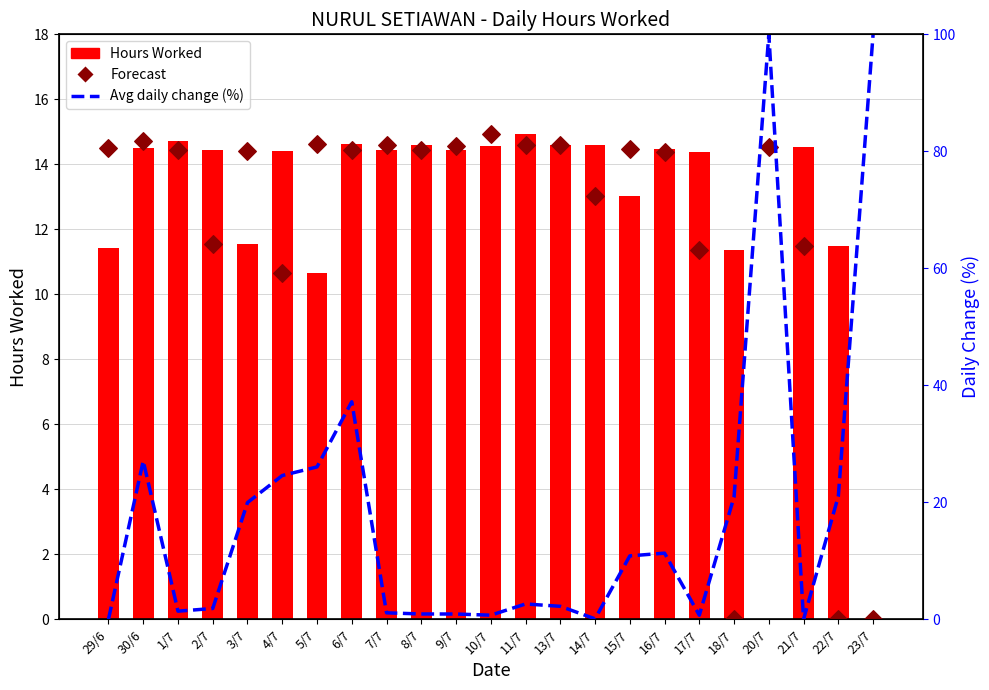

Is the value of Hours Worked at 1/7 greater than the value of Avg daily change (%) at 18/7?

No